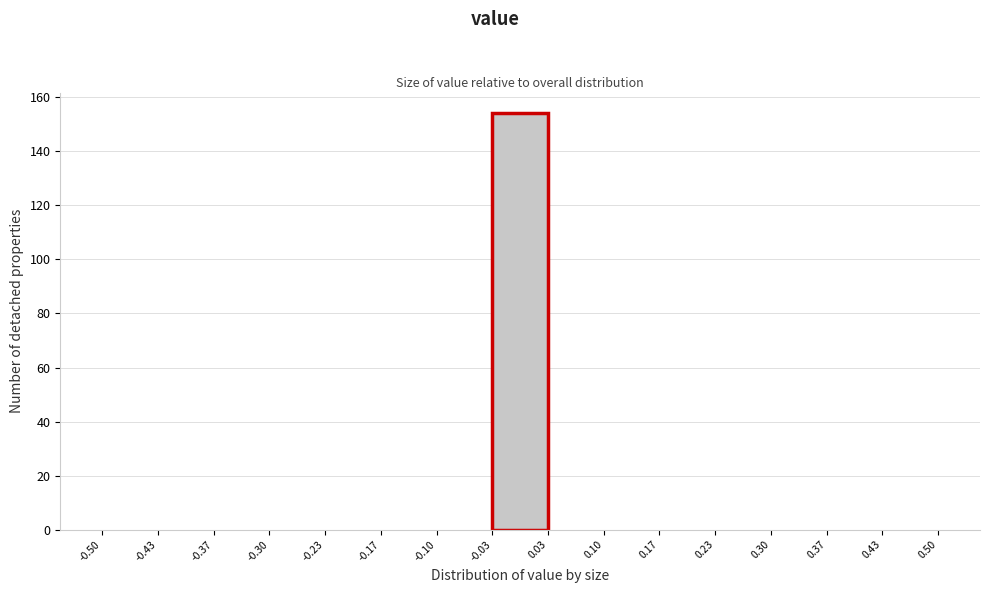

Reading left to right, list every bar in this chart as the range it spans on the x-axis followed by its height. The values are not printed on the chart, so give them approximately, as read against the axis.

-0.50 to -0.43: 0
-0.43 to -0.37: 0
-0.37 to -0.30: 0
-0.30 to -0.23: 0
-0.23 to -0.17: 0
-0.17 to -0.10: 0
-0.10 to -0.03: 0
-0.03 to 0.03: 154
0.03 to 0.10: 0
0.10 to 0.17: 0
0.17 to 0.23: 0
0.23 to 0.30: 0
0.30 to 0.37: 0
0.37 to 0.43: 0
0.43 to 0.50: 0